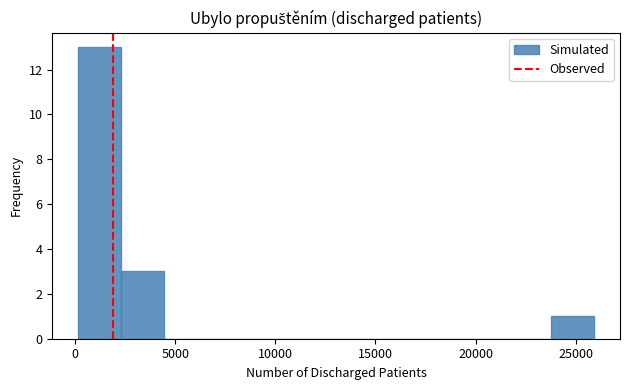

Over which range of the x-axis is the bar tallest?

0 to 2500